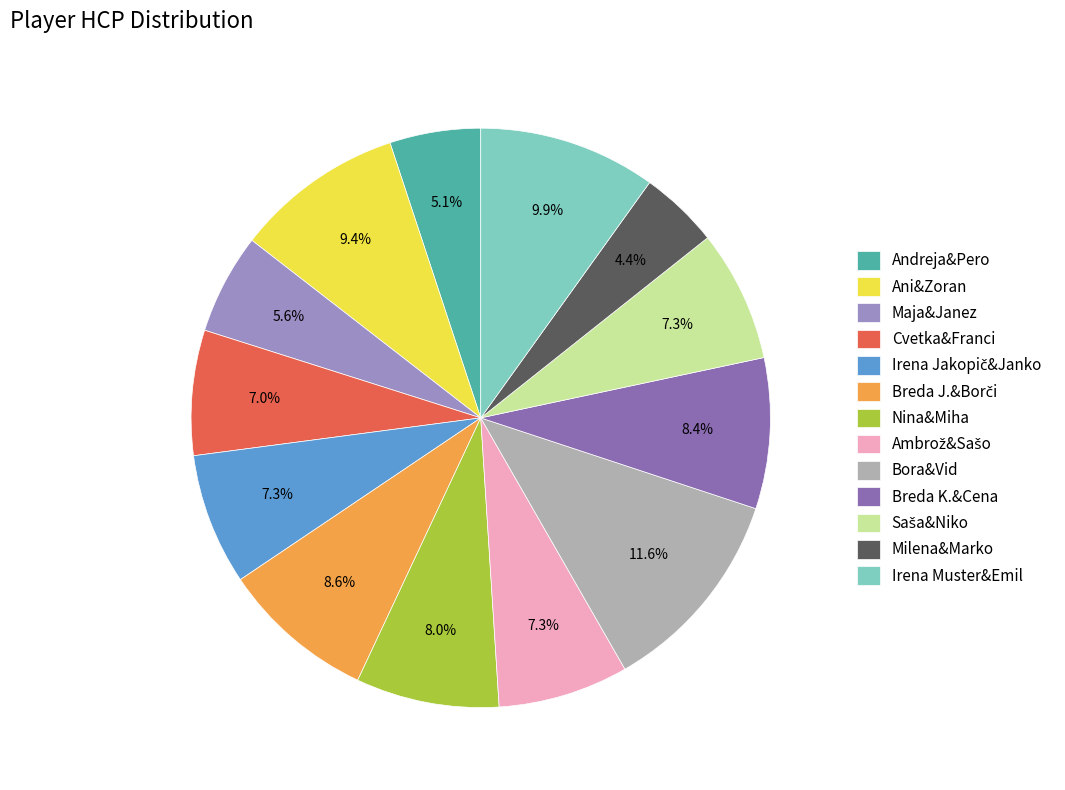

Which slice is the largest?

Bora&Vid